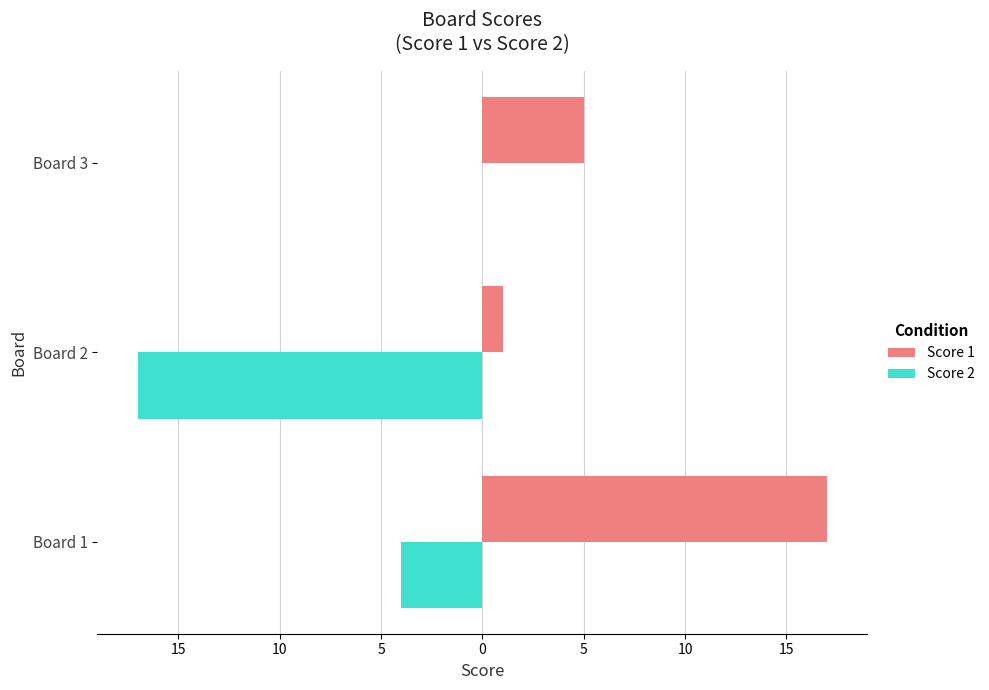

What are all the series names shown in the legend?

Score 1, Score 2